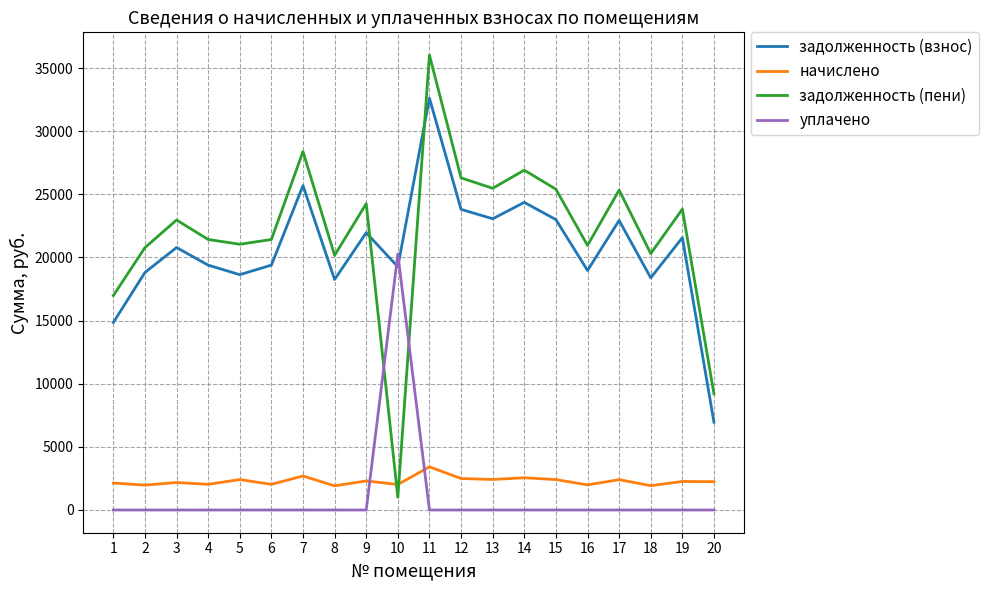

True or false: задолженность (взнос) and начислено cross at least once.

False